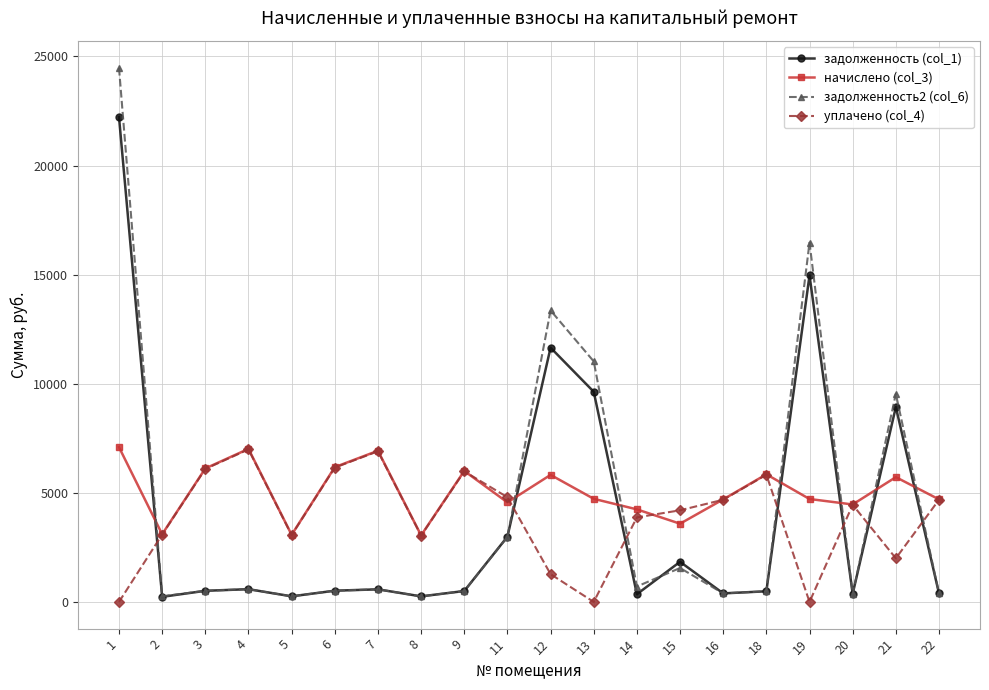

Between 4 and 20, which series saw the biggest shift?

начислено (col_3)